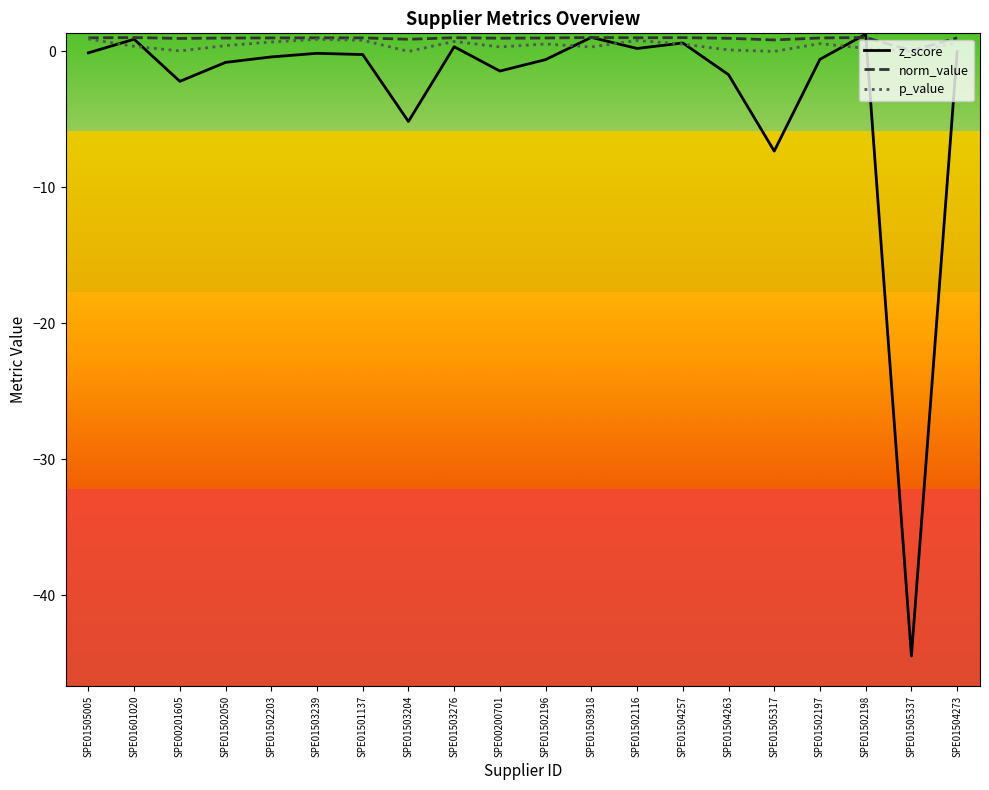

What is the greatest value displayed?

1.3